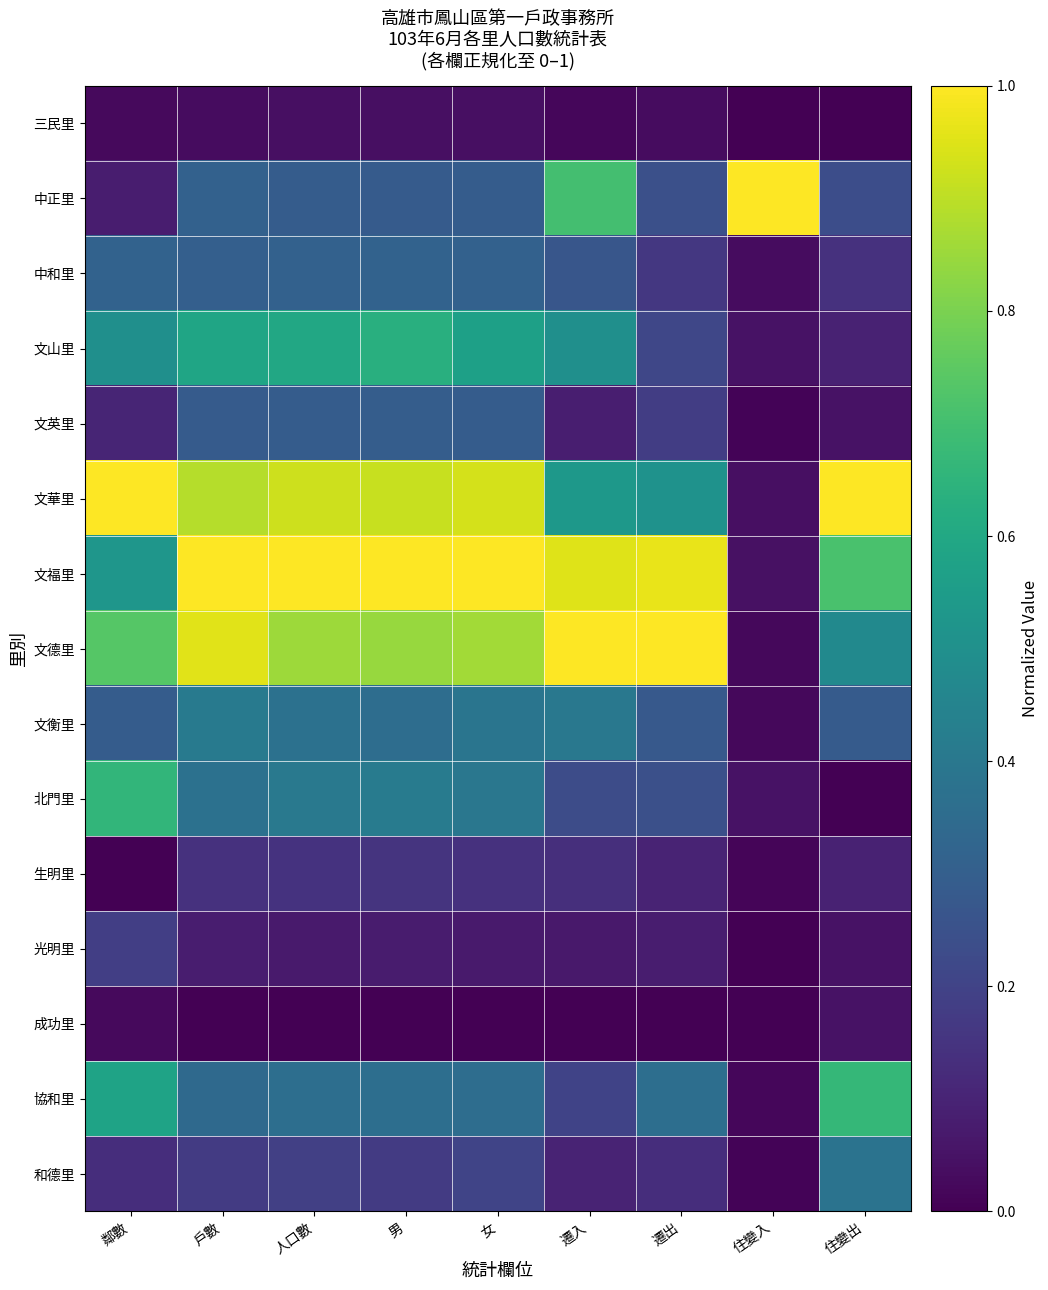

What is the spread (max minus min) of values at 遷出?

1.0